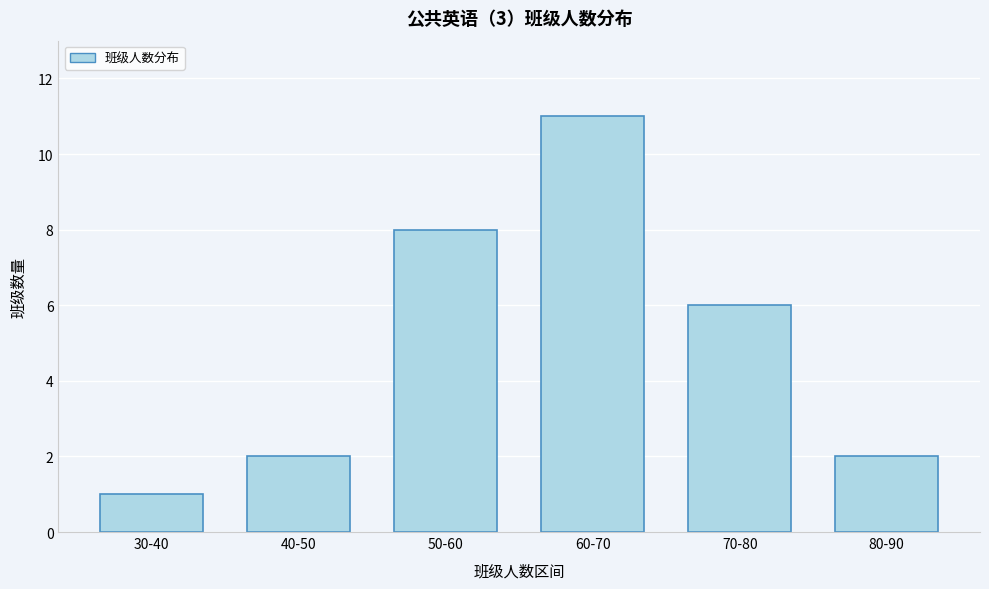

Reading right to left, list all the values displayed in this chart.

2	6	11	8	2	1